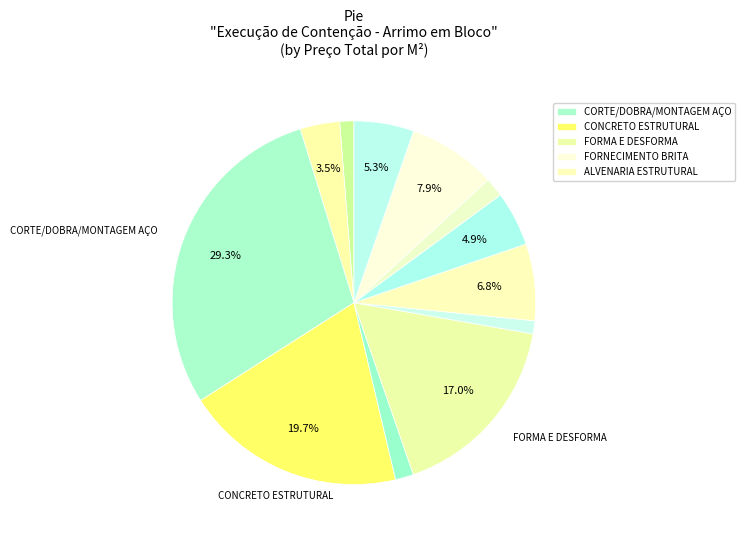

How many slices are in this pie chart?

12